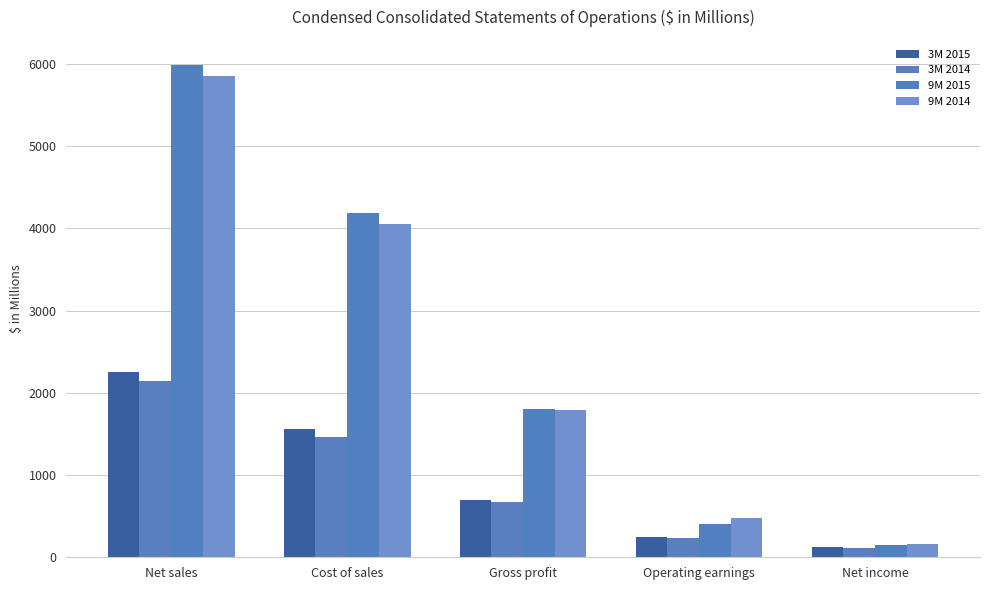

List the labels in order of 3M 2015 value, smallest first.

Net income, Operating earnings, Gross profit, Cost of sales, Net sales